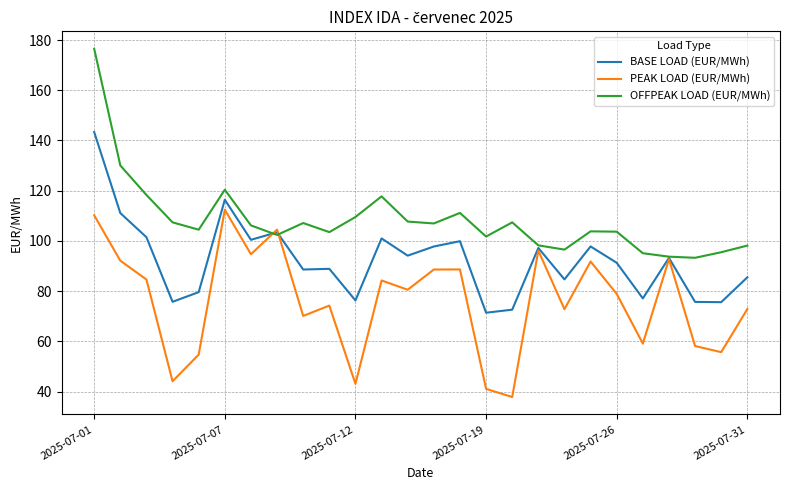

Count the number of data series in this chart.

3